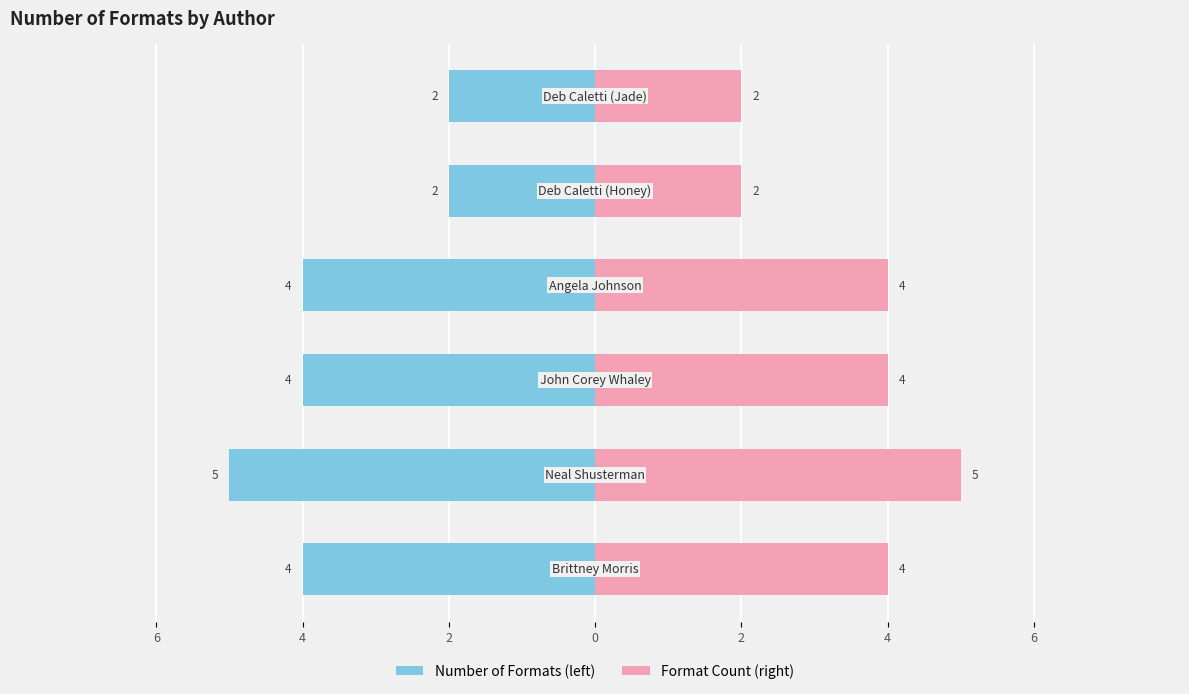

The Number of Formats series shows -3 at 2. True or false?

False